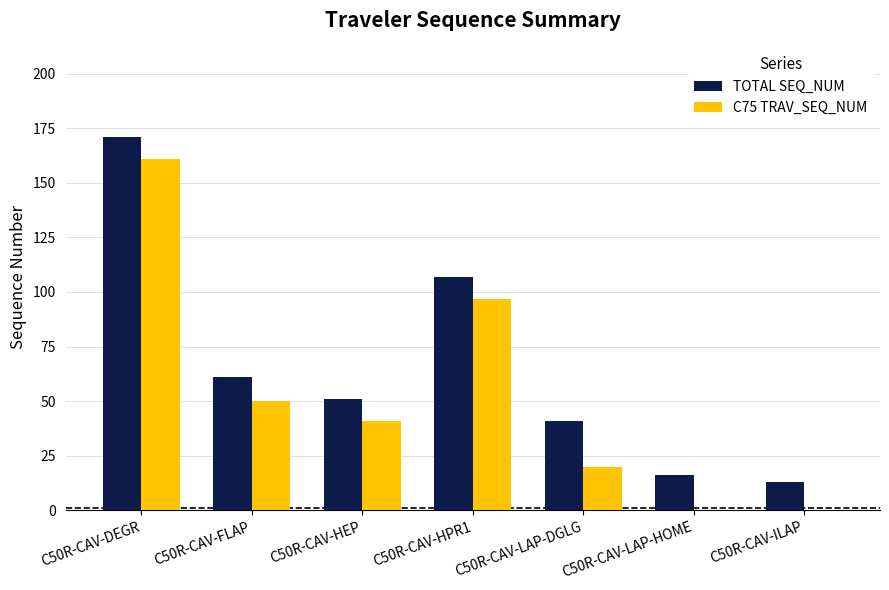

Which series changed the most between C50R-CAV-FLAP and C50R-CAV-HEP?

TOTAL SEQ_NUM